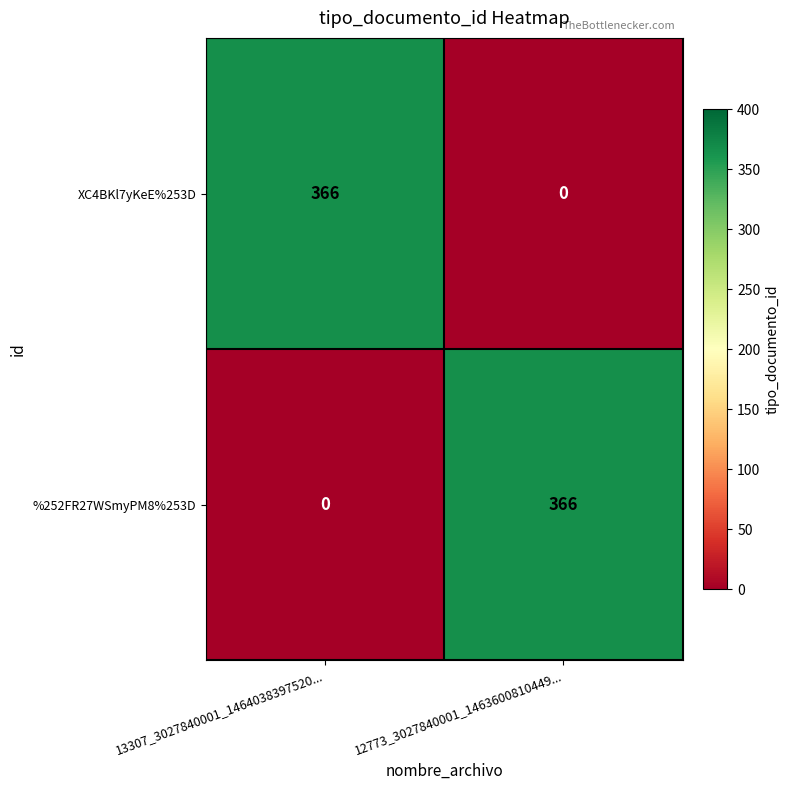

What is the difference between the XC4BKl7yKeE%253D values at 13307_3027840001_1464038397520... and 12773_3027840001_1463600810449...?

366